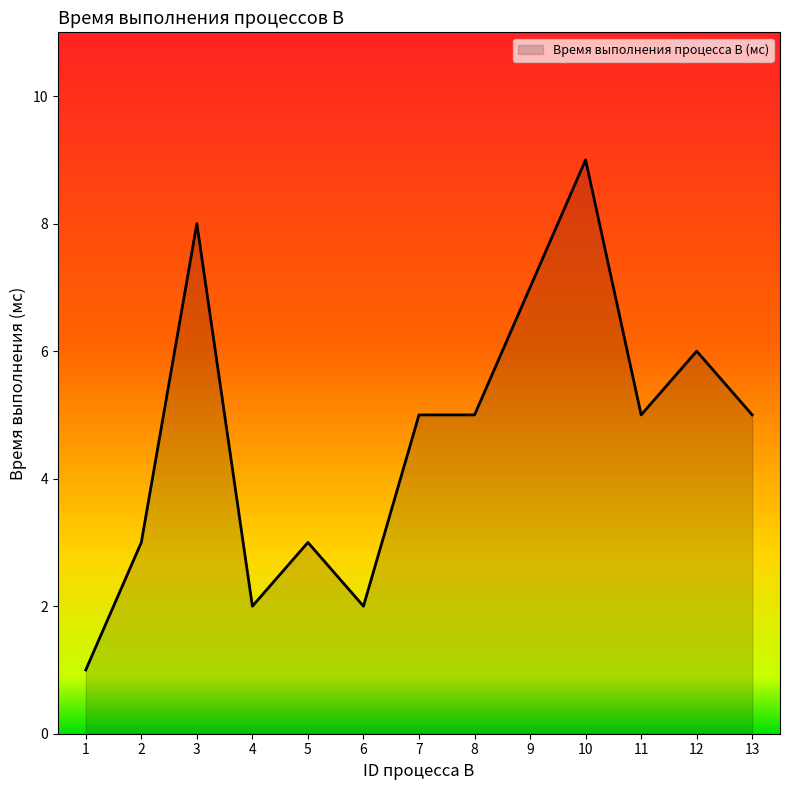

What is the minimum value shown in the chart?

1